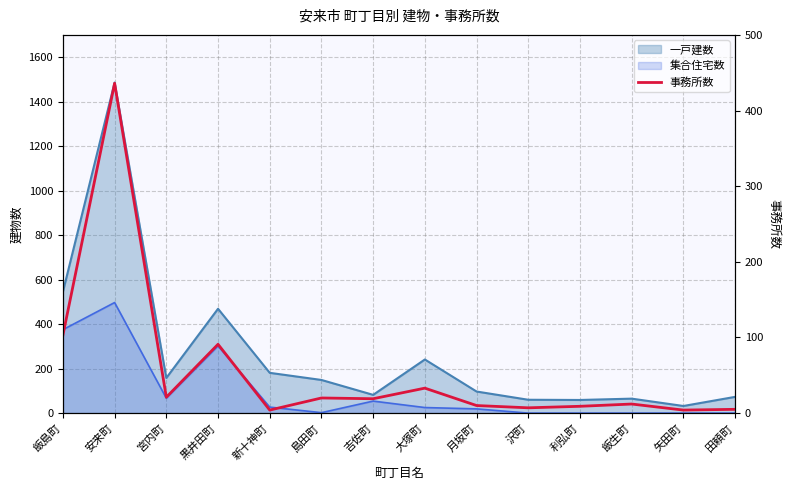

True or false: the data shows 33 at 大塚町.

True